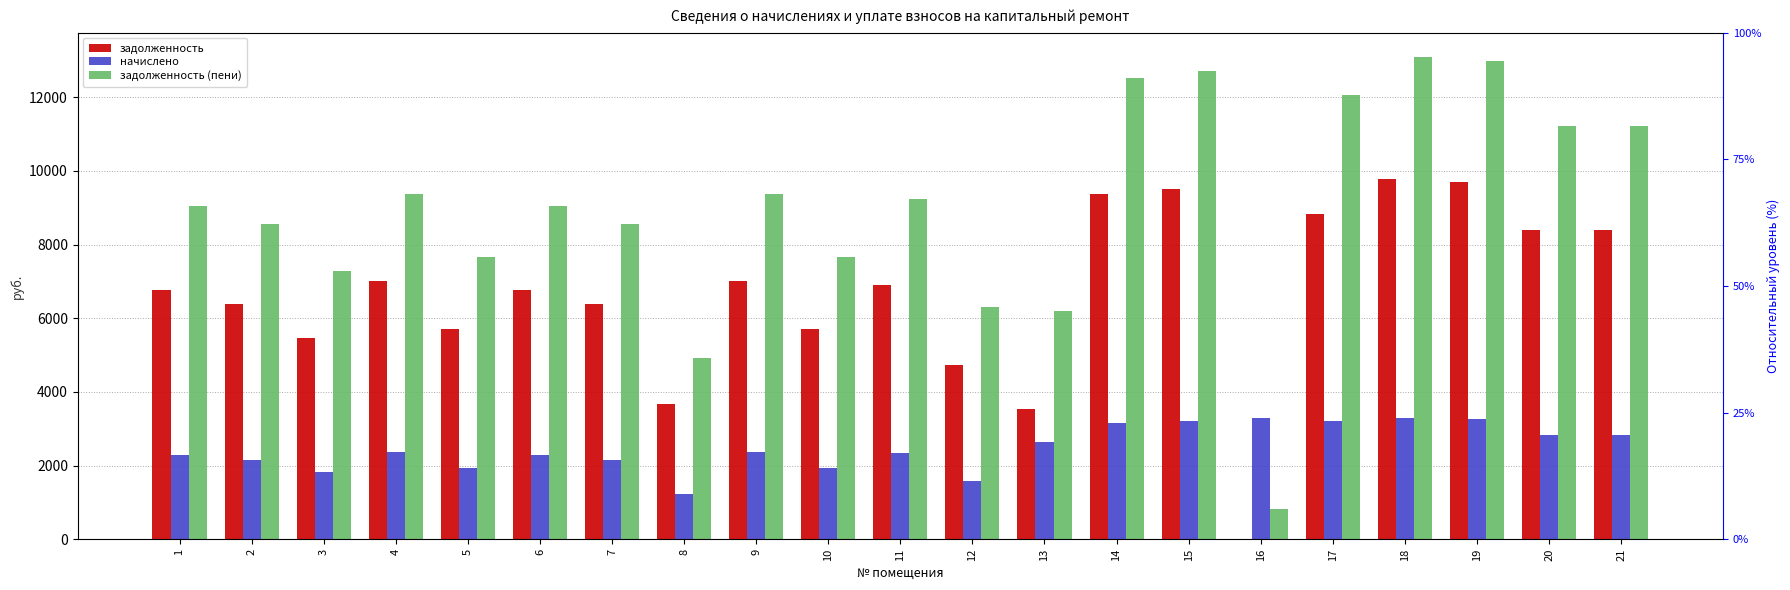

The задолженность series shows 9696.0 at 19. True or false?

True